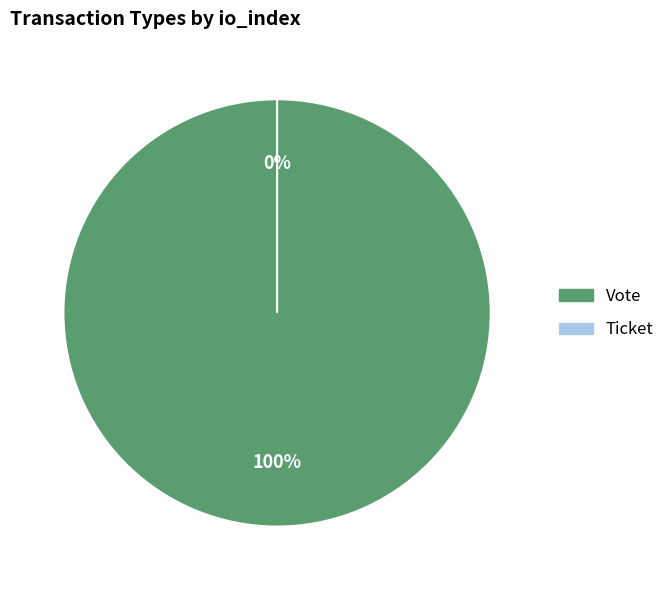

True or false: Vote accounts for 99% of the total.

False